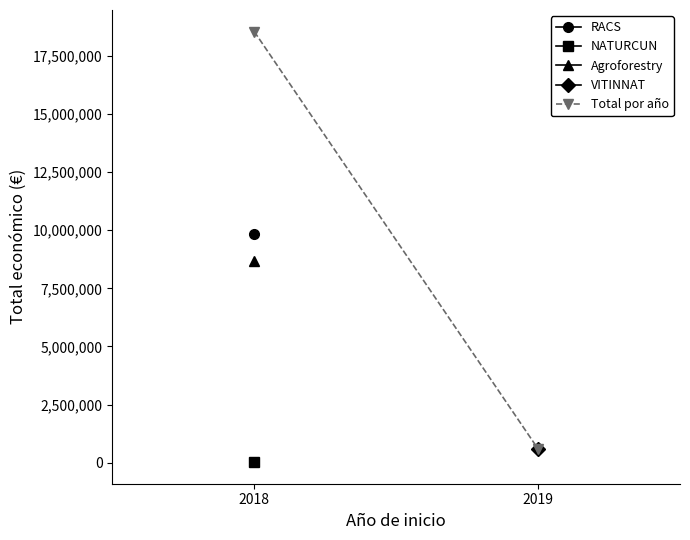

The chart shows a value of 18553735 at 2018. True or false?

True